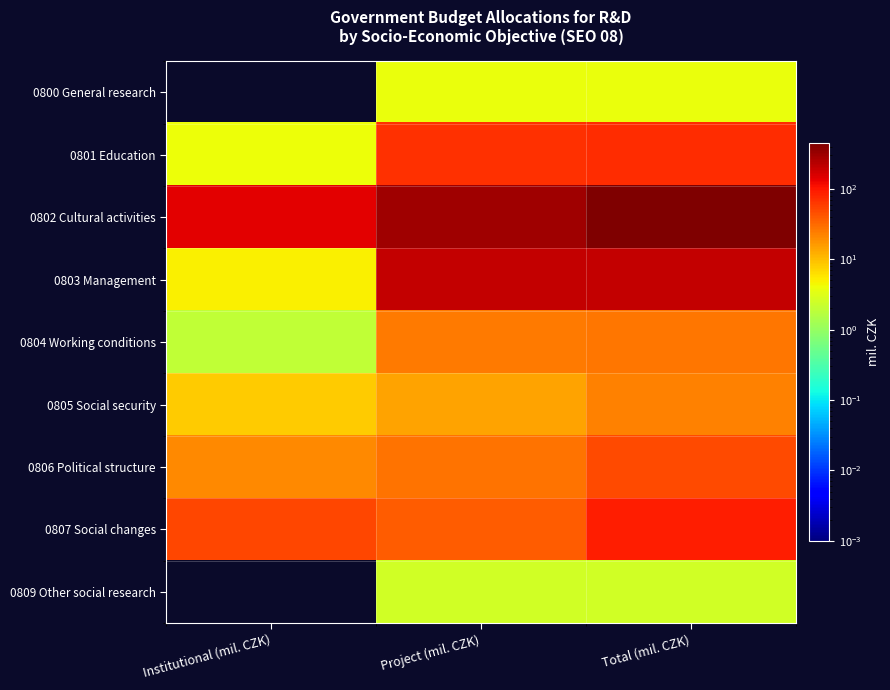

At which category does the chart reach its minimum across all series?

Institutional (mil. CZK)